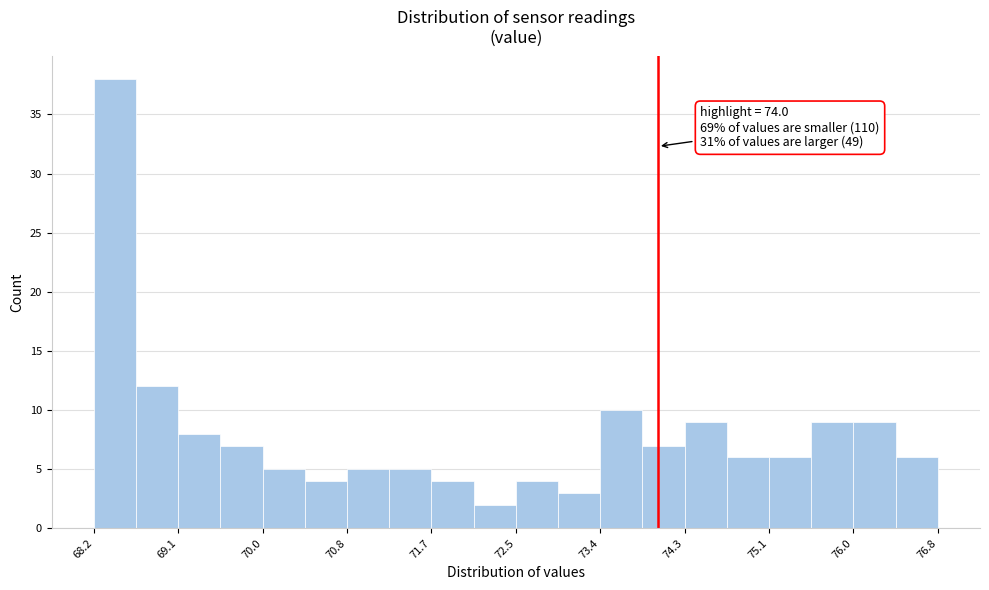

Which range on the x-axis has the tallest bar?

68.25 to 68.68